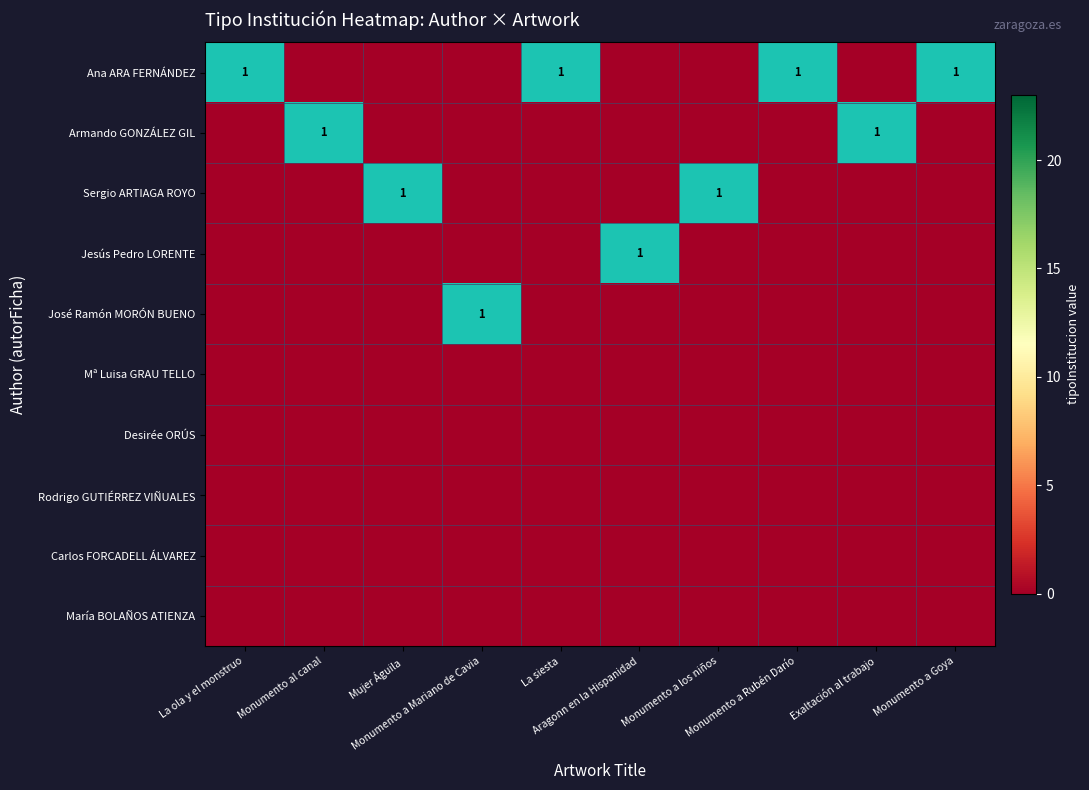

Rank the series by their maximum value, from lowest to highest.

Mª Luisa GRAU TELLO, Desirée ORÚS, Rodrigo GUTIÉRREZ VIÑUALES, Carlos FORCADELL ÁLVAREZ, María BOLAÑOS ATIENZA, Ana ARA FERNÁNDEZ, Armando GONZÁLEZ GIL, Sergio ARTIAGA ROYO, Jesús Pedro LORENTE, José Ramón MORÓN BUENO